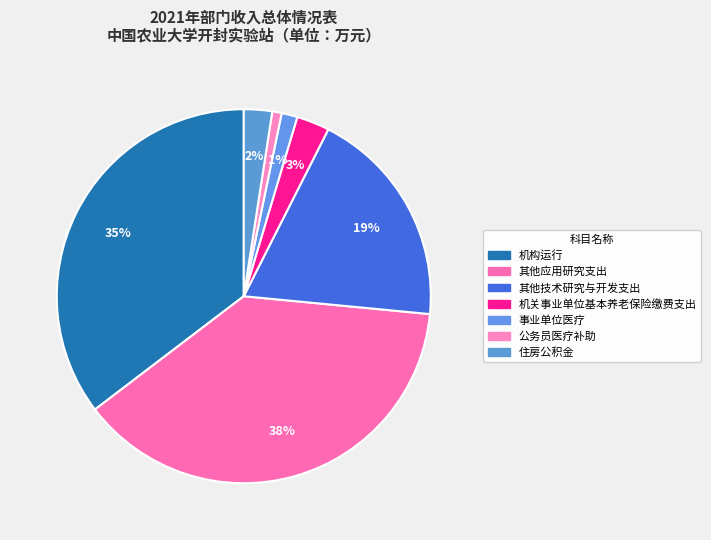

Count the number of slices in the pie.

7